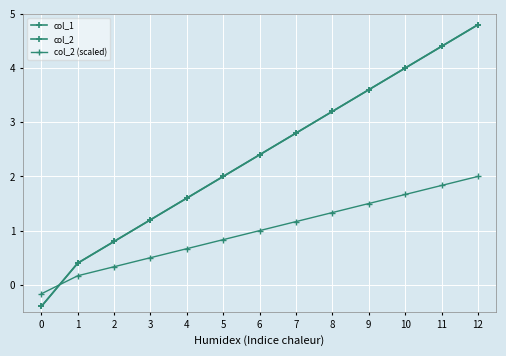

Is this an area chart (filled region under the line)?

No